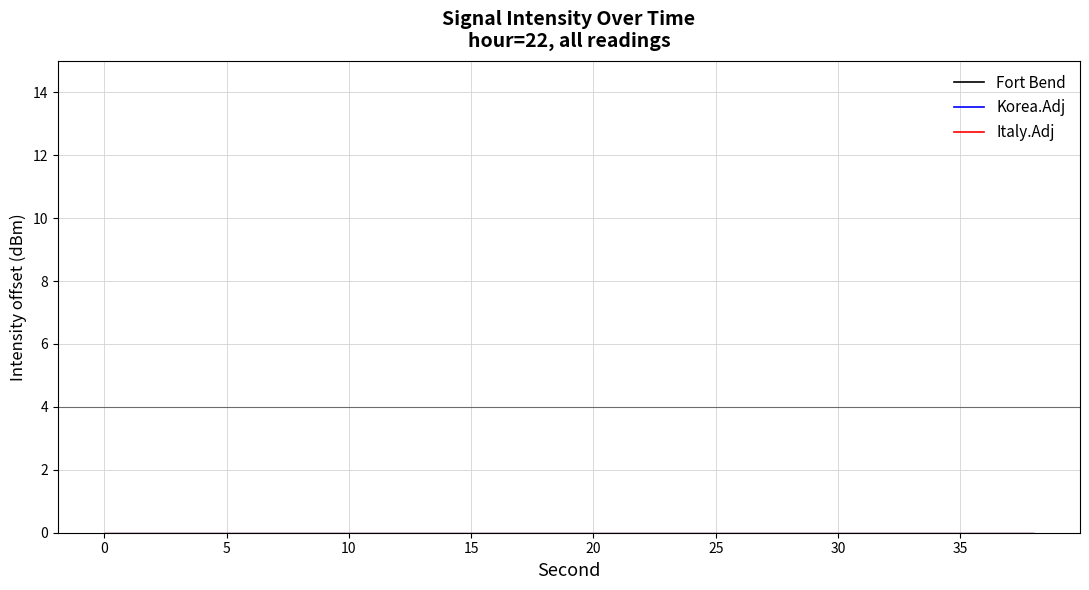

Which series reaches the maximum Y coordinate?

Fort Bend